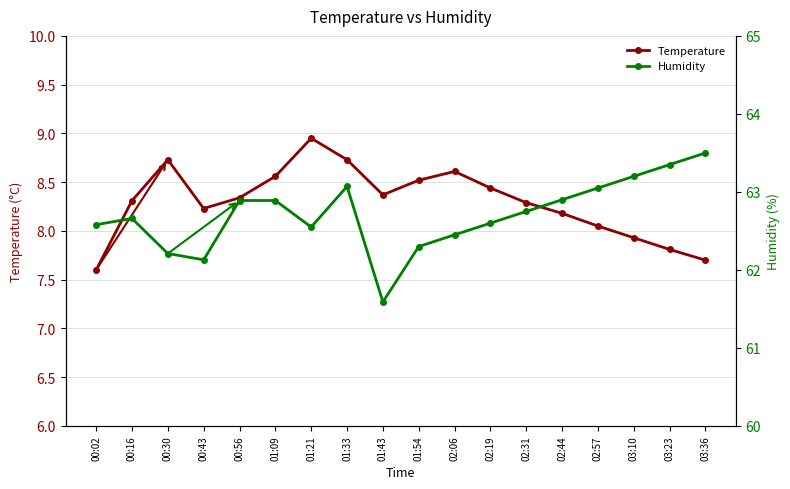

True or false: Temperature has more than 2 interior local peaks.

True